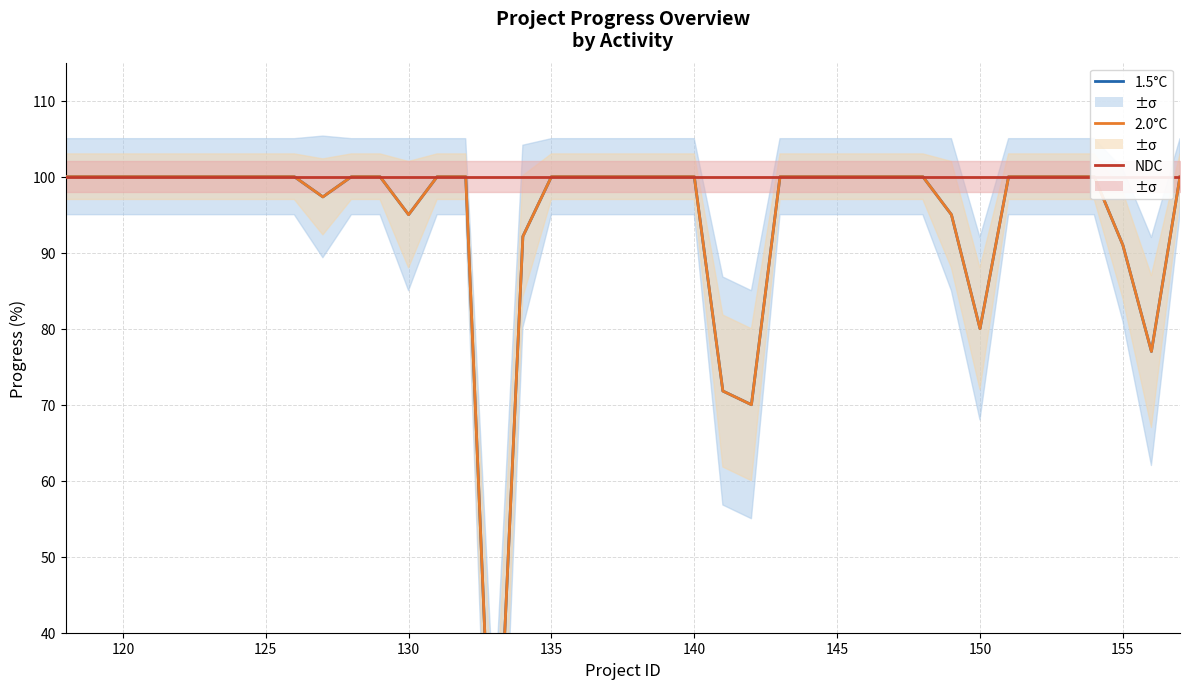

True or false: 1.5°C and NDC intersect in this chart.

False